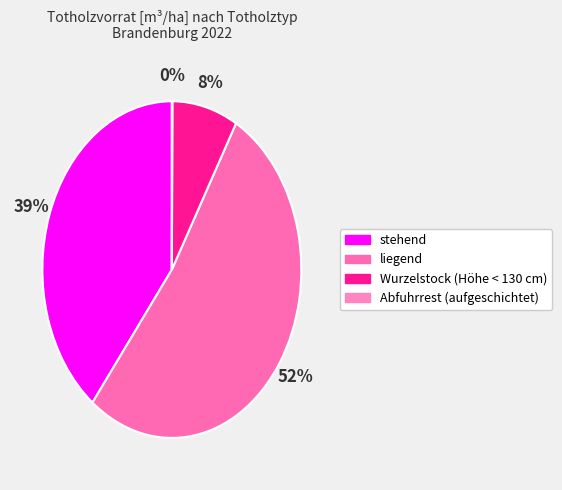

Count the number of slices in the pie.

4